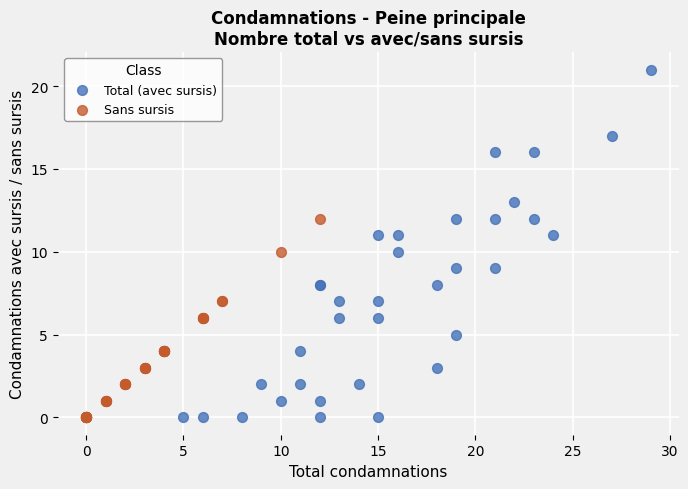

Which series has the widest spread of Y values?

Total (avec sursis)